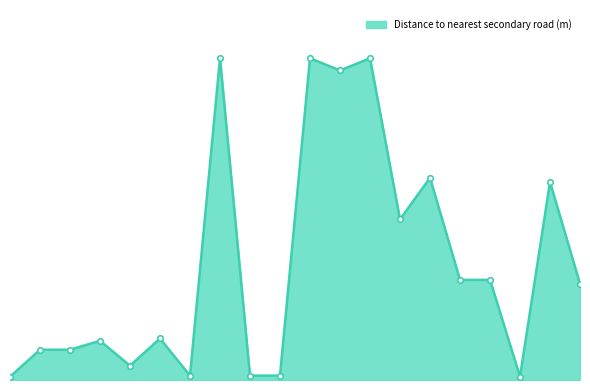

At which label does the data first exceed 1997?

35